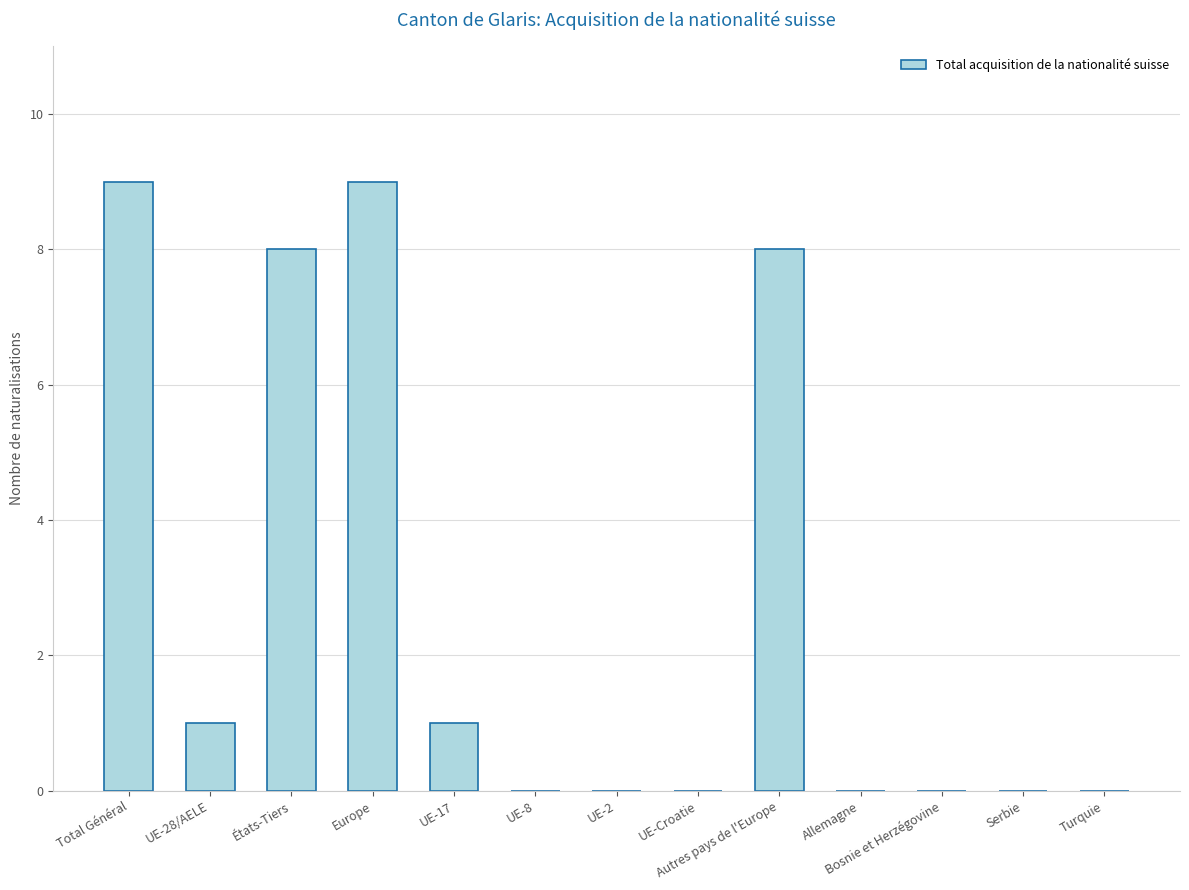

Reading left to right, extract all data points from this chart.

9	1	8	9	1	0	0	0	8	0	0	0	0